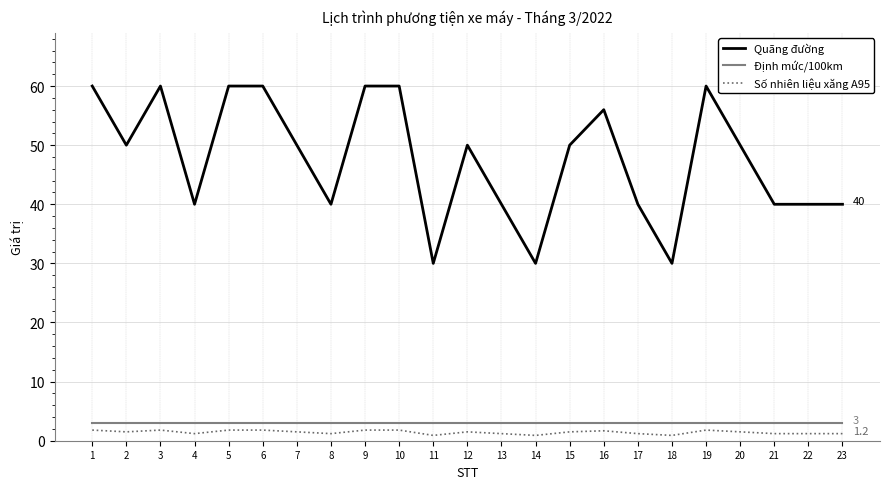

Which series has the largest total across all categories?

Quãng đường